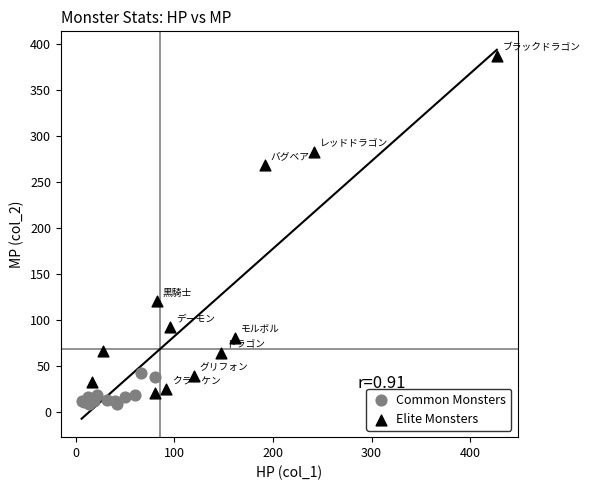

Which series has the largest Y range (max minus min)?

Elite Monsters